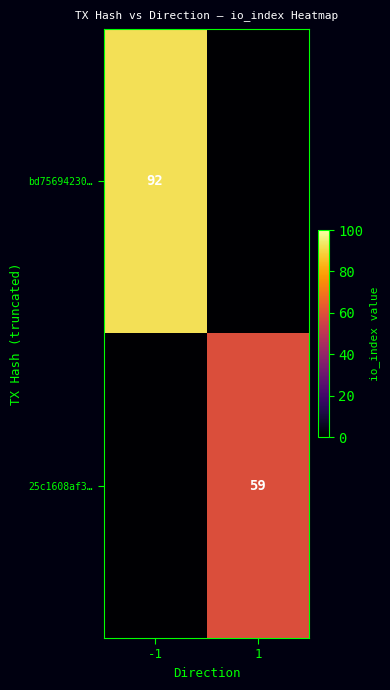

True or false: 25c1608af3… has a value of 59 at 1.

True